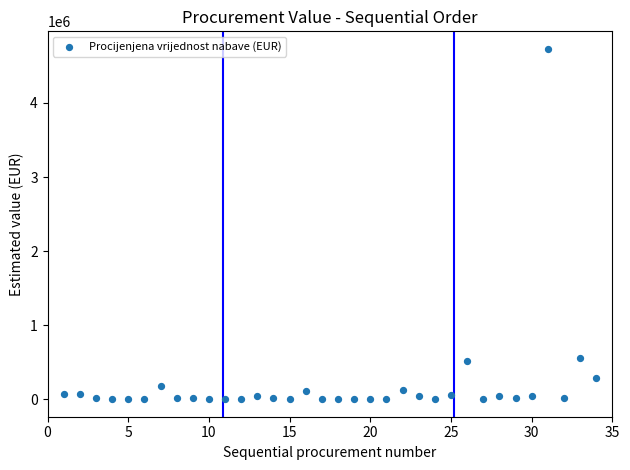

What is the range of X values (max minus min)?

33